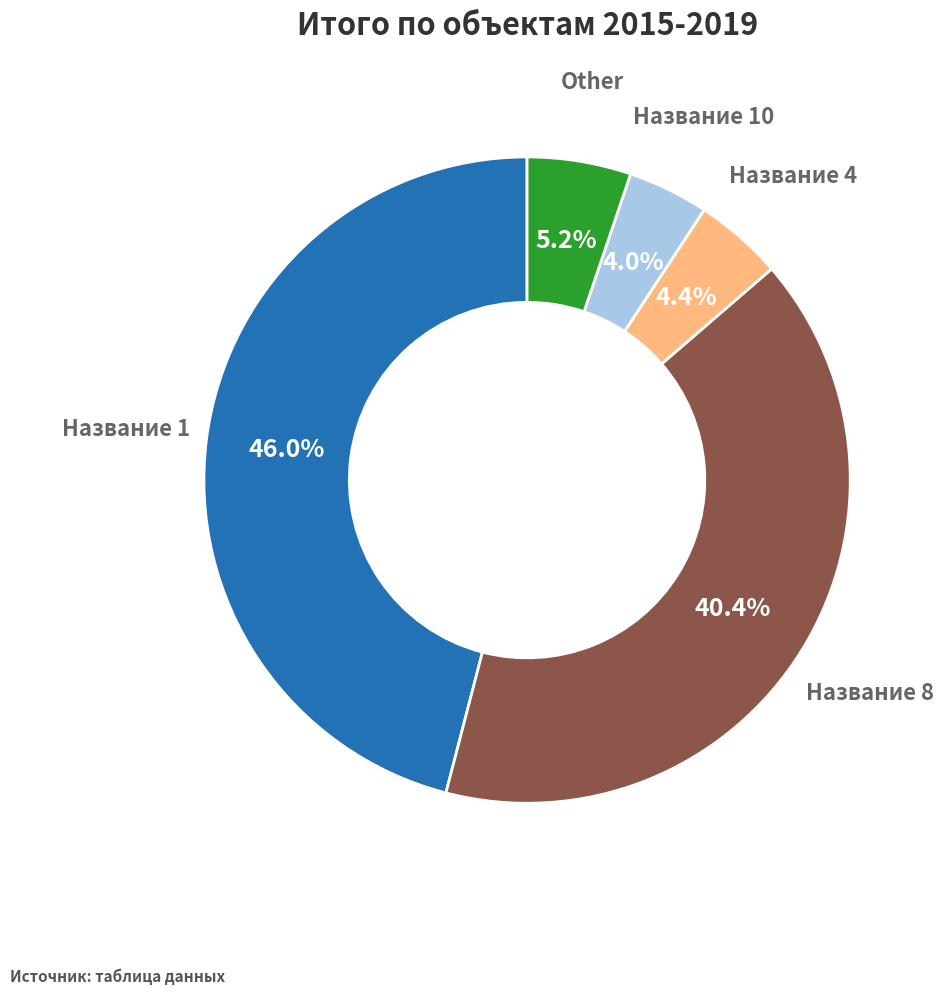

Is there a majority slice in this chart?

No